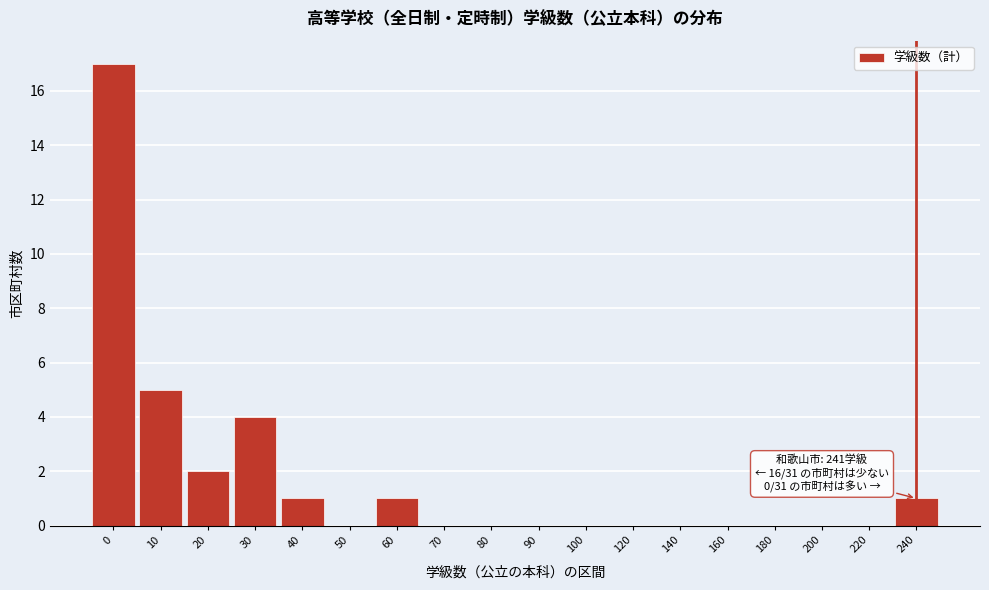

Reading left to right, extract all data points from this chart.

0=17	10=5	20=2	30=4	40=1	50=0	60=1	70=0	80=0	90=0	100=0	120=0	140=0	160=0	180=0	200=0	220=0	240=1